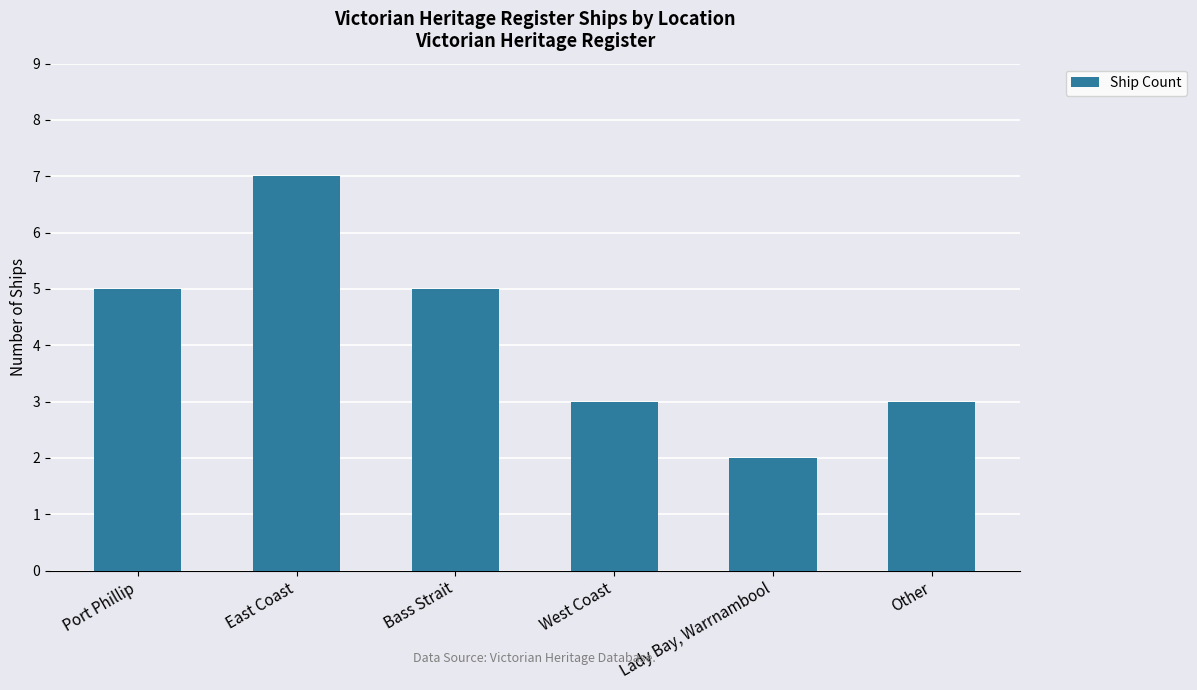

At which category does the chart reach its peak across all series?

East Coast